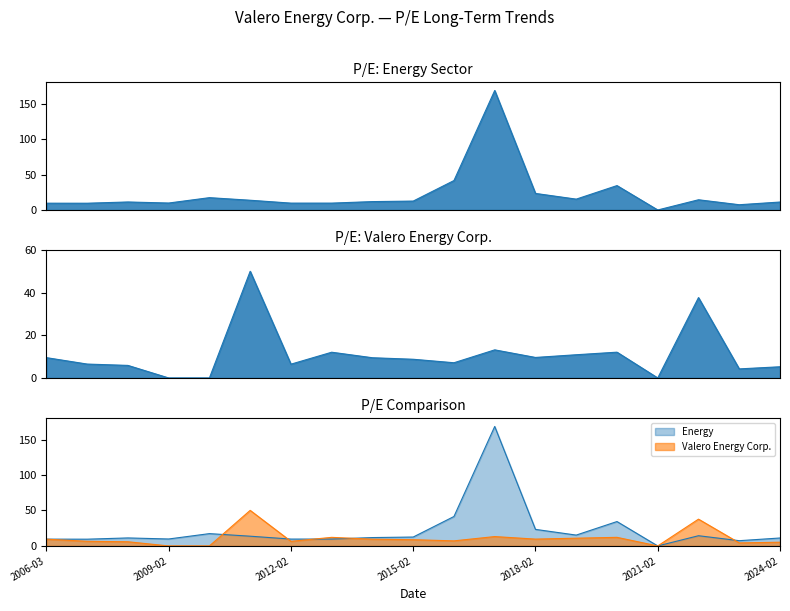

At which category is the sum across all series the highest?

2017-02-23